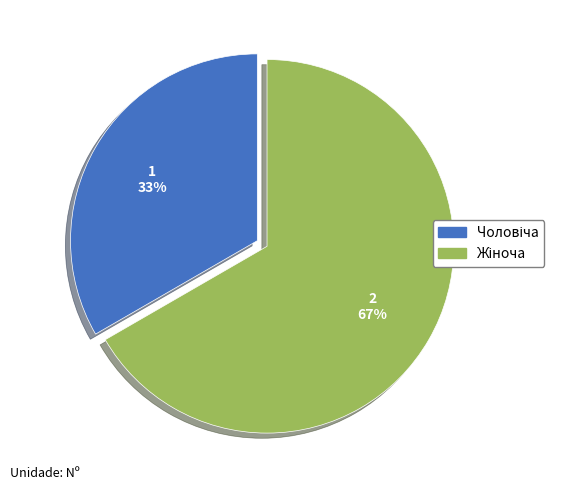

To the nearest percent, what is the average slice percentage?

50%